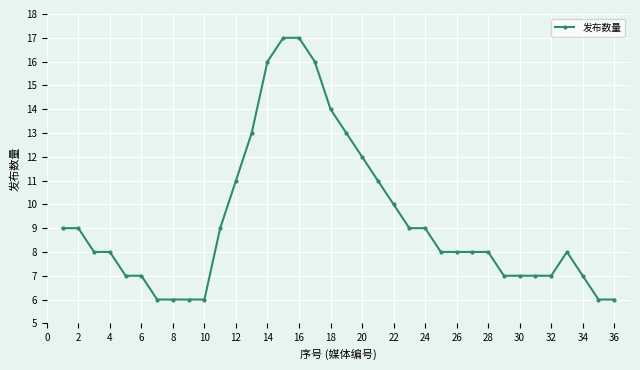

True or false: there are more than 0 points higher than both neighbors.

True